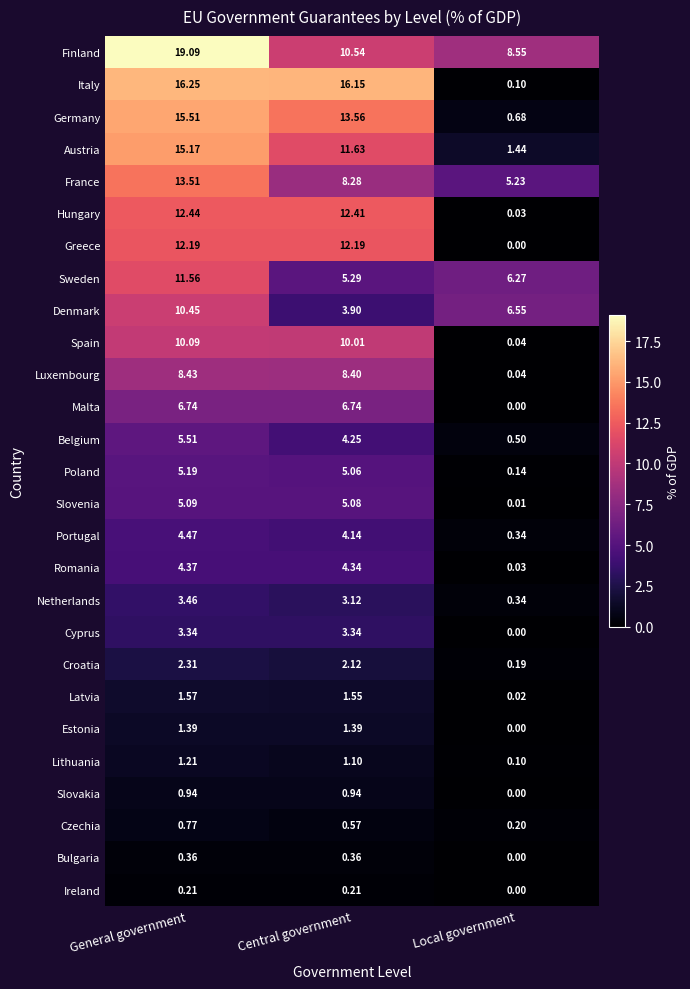

At which category is the sum across all series the highest?

General government